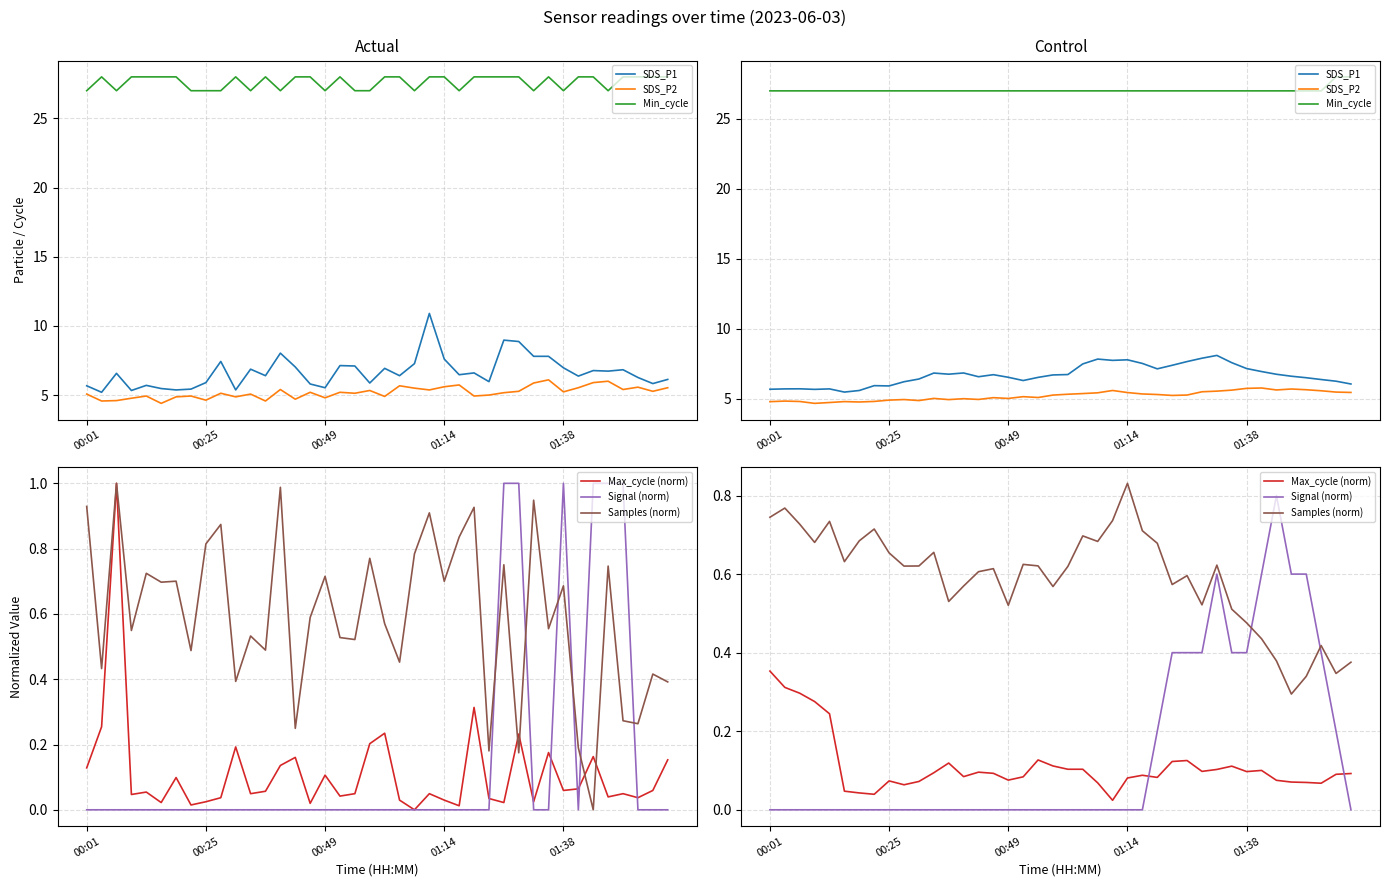

How many interior local valleys does the SDS_P2 series have?

9